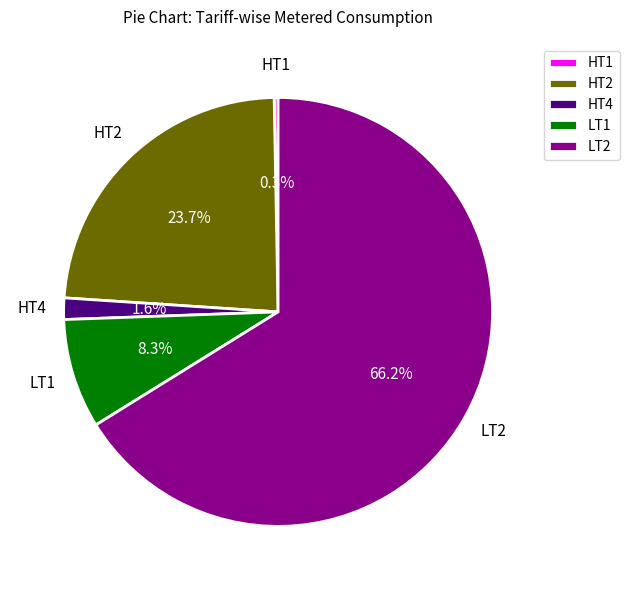

Is it true that LT1 is 1% of the pie?

False